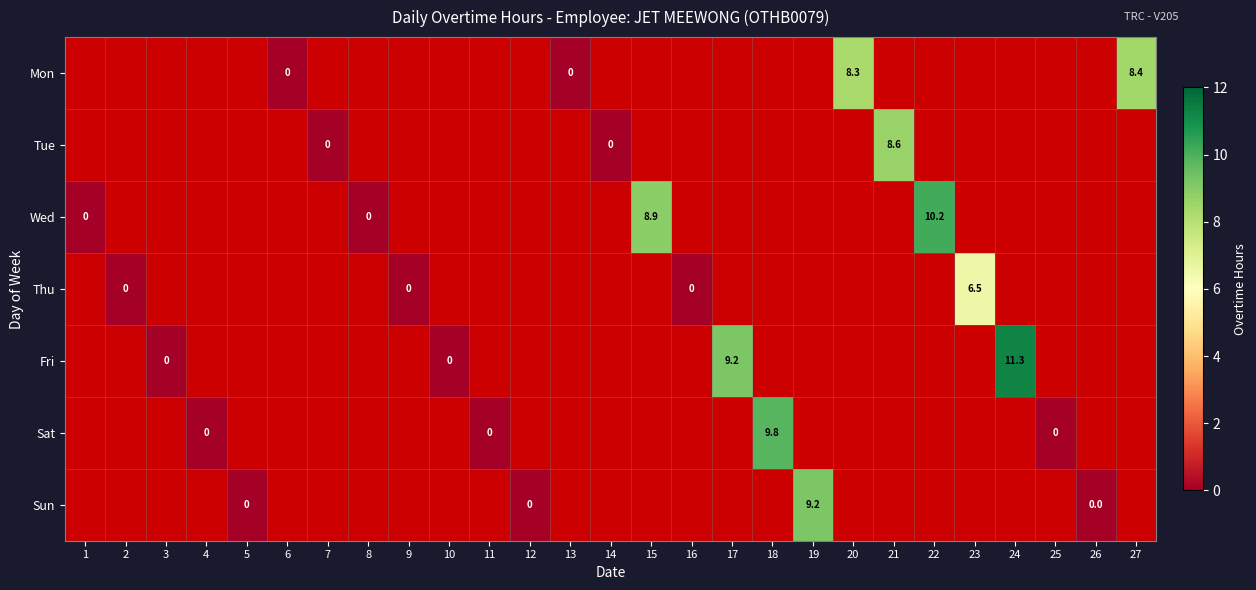

Where does the Tue series first go above 0?

21